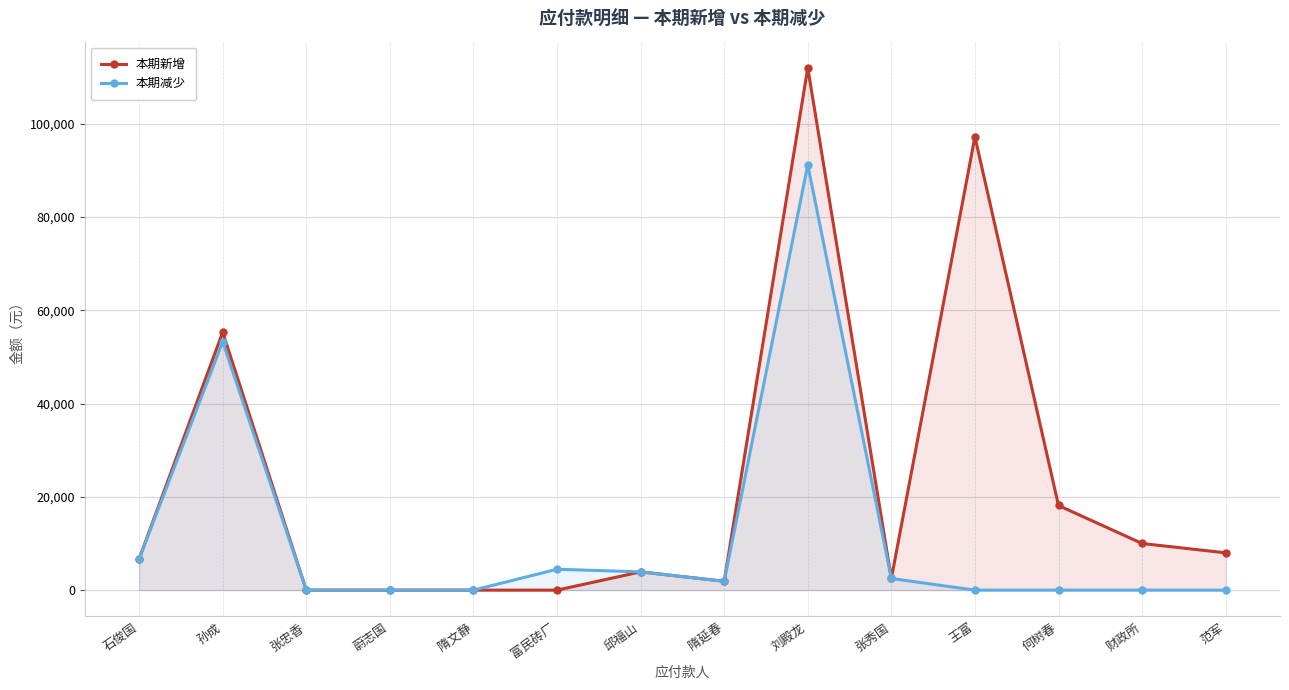

The value of 本期新增 at 王富 is 97200. True or false?

True